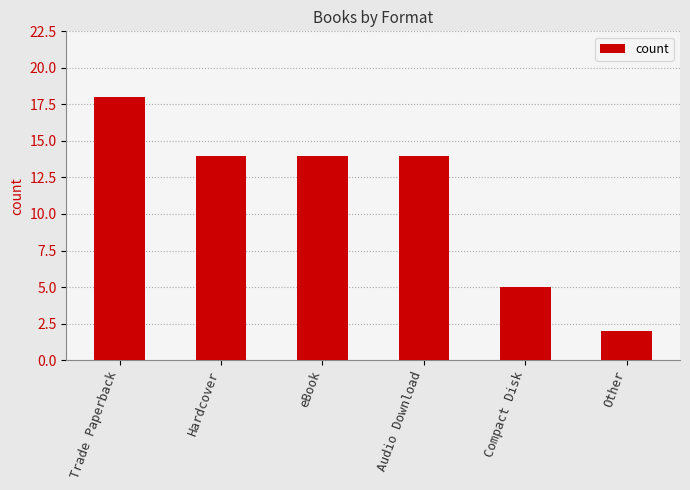

What is the difference between the maximum and minimum values?

16